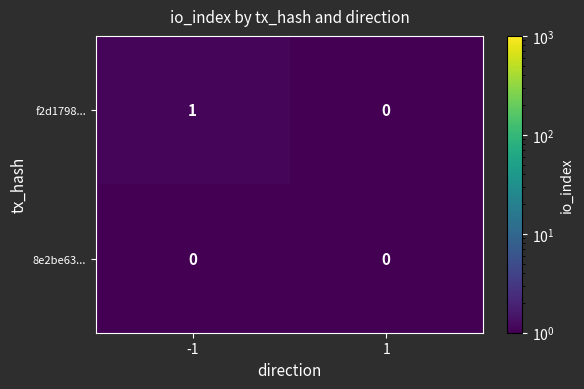

The 8e2be63... series shows 0 at -1. True or false?

True